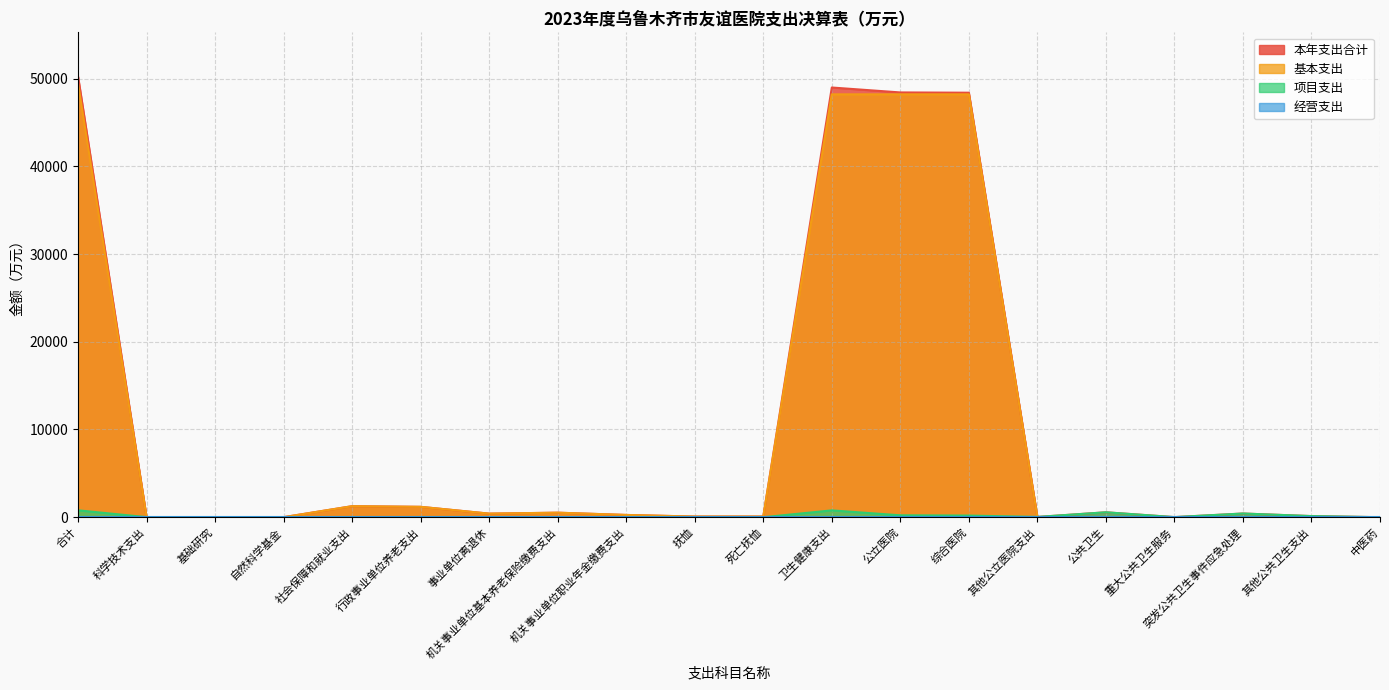

Which series has the widest spread of values?

本年支出合计